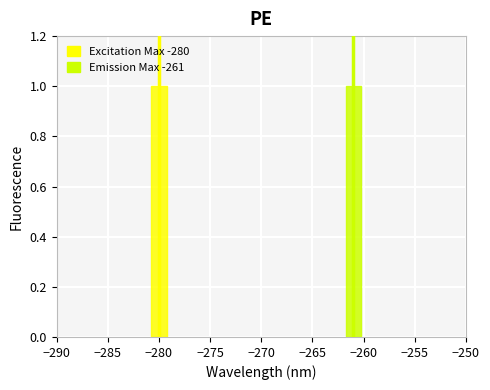

At which category does the chart reach its minimum across all series?

−290